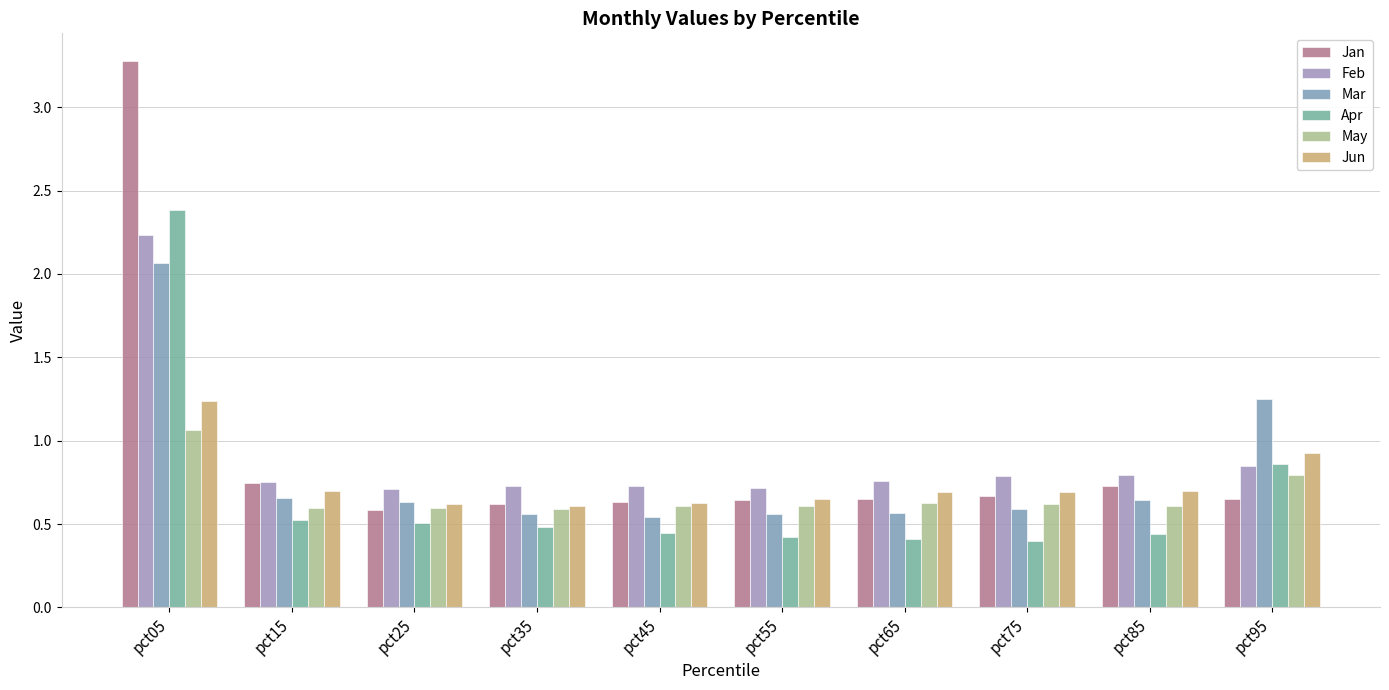

The Jun series shows 0.4 at pct65. True or false?

False